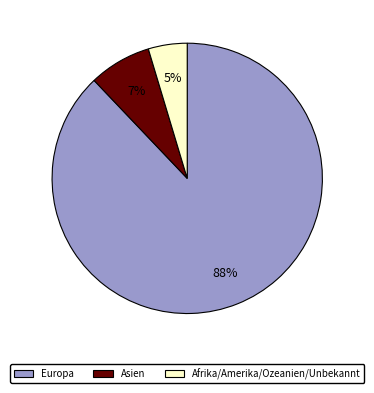

Combined, do Afrika/Amerika/Ozeanien/Unbekannt and Asien account for over 50%?

No